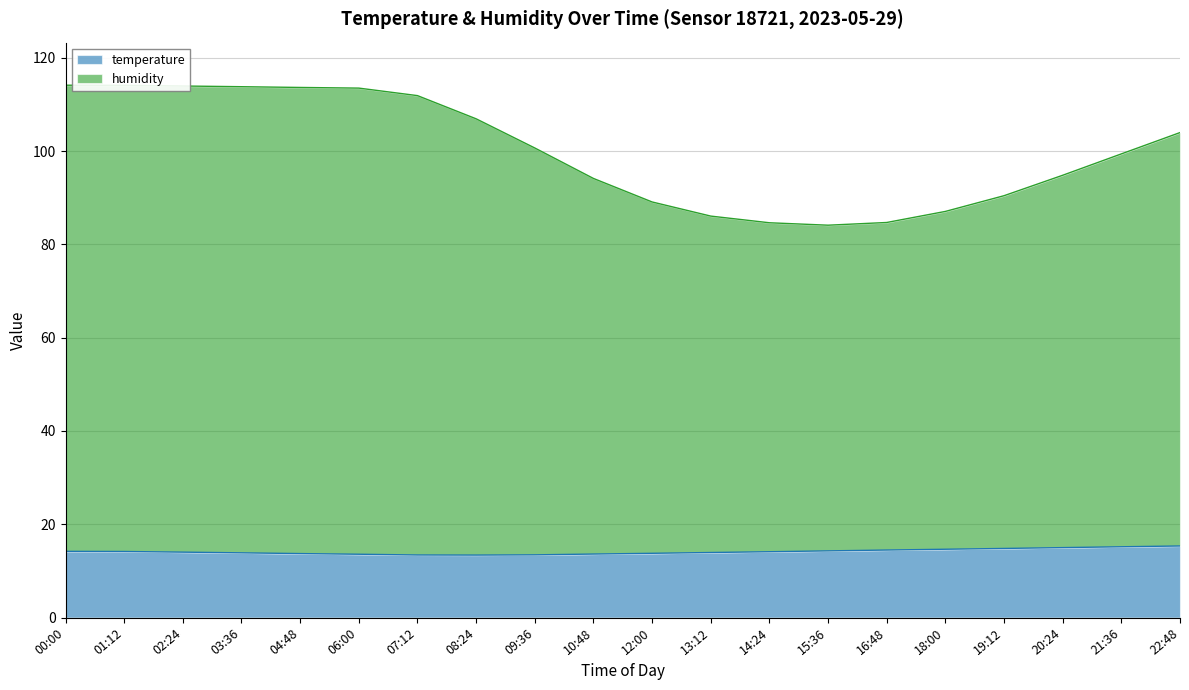

Where does the humidity series first go above 100?

00:00